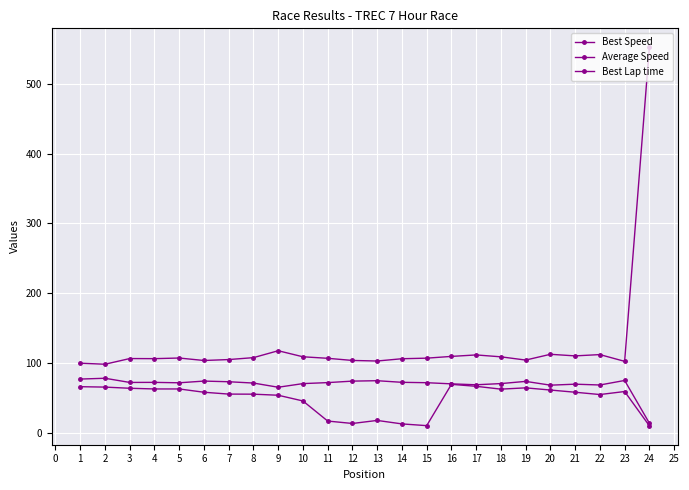

Where does the Average Speed series first go above 58?

1